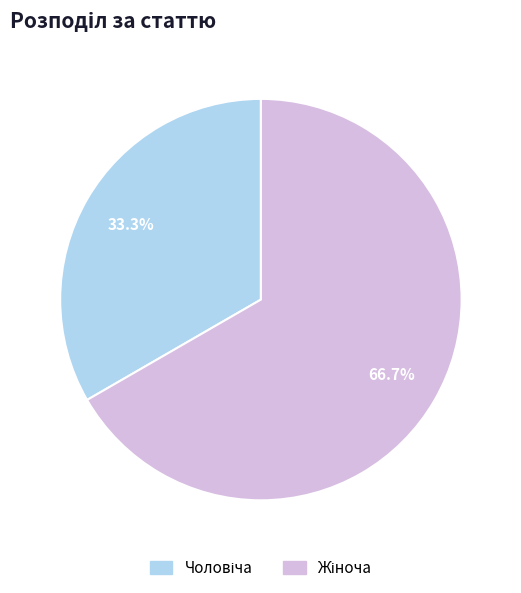

Is there any slice that represents more than half of the pie?

Yes